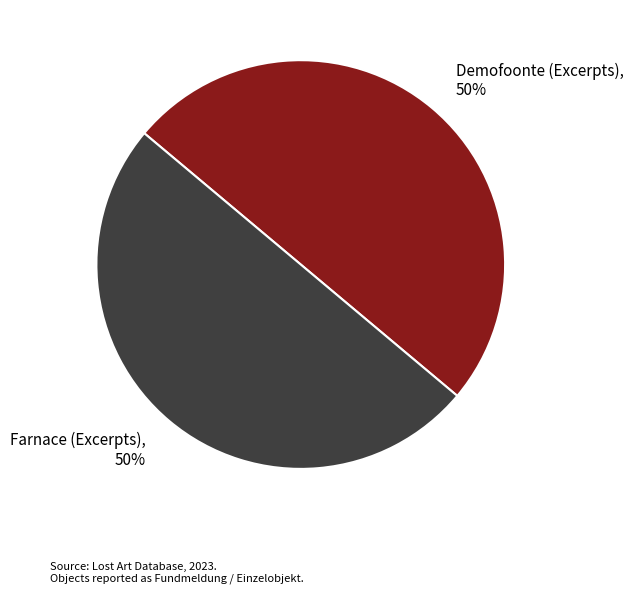

Approximately how many times larger is the value at Demofoonte (Excerpts) compared to Farnace (Excerpts)?

1.0